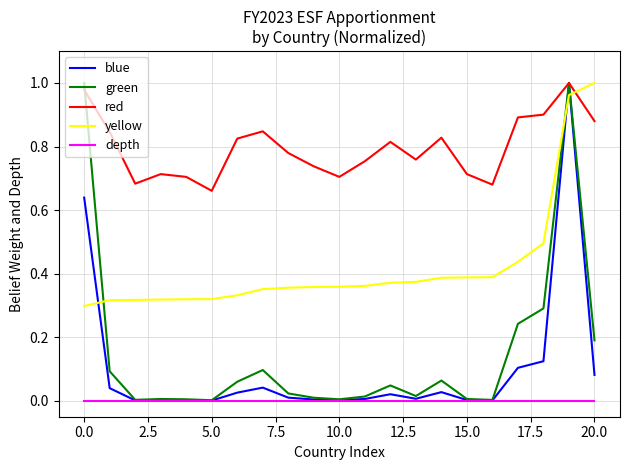

Which series has the largest total across all categories?

red